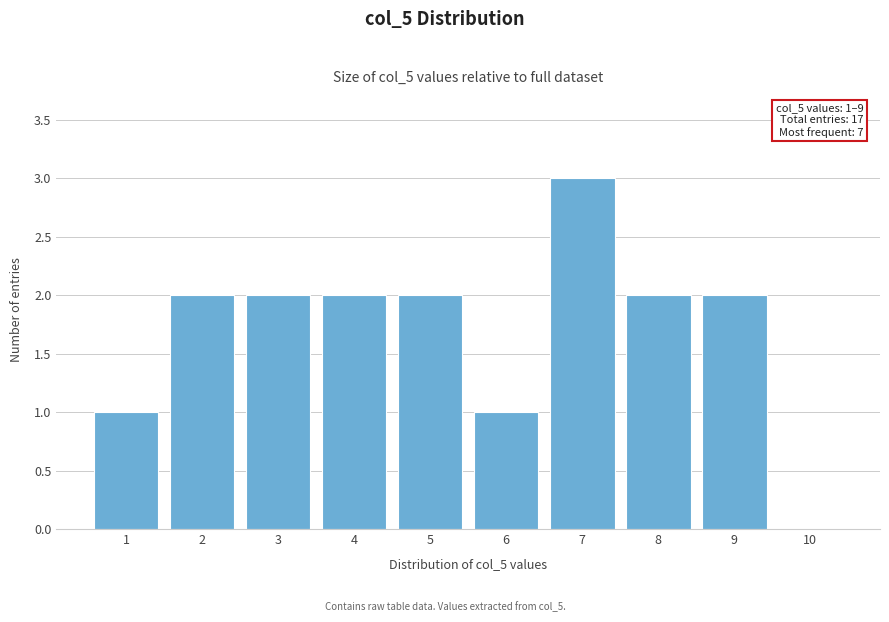

Which range on the x-axis has the tallest bar?

6.5 to 7.5